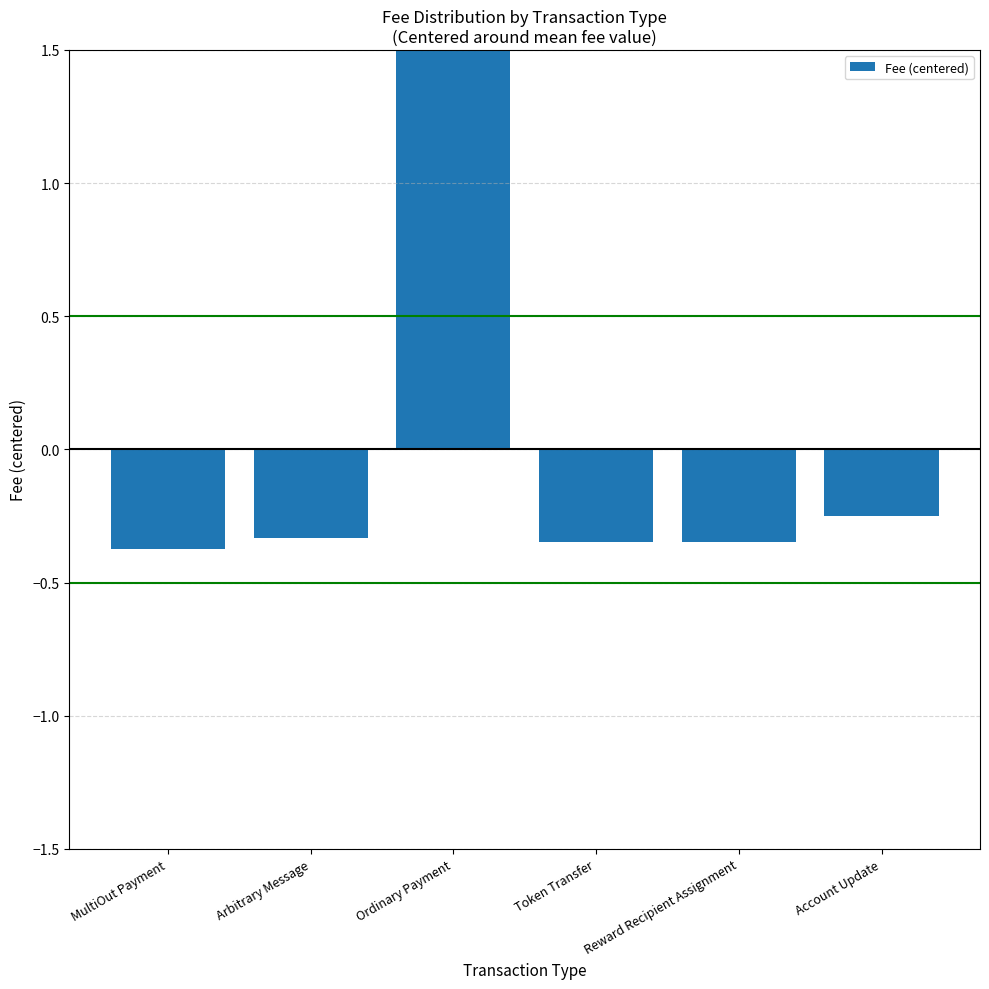

What is the difference between the values at MultiOut Payment and Ordinary Payment?

2.0